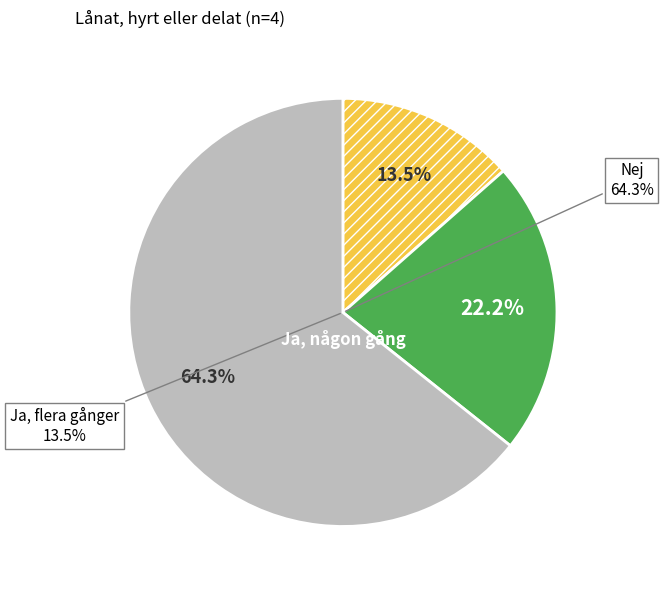

Which slice is the largest?

Nej